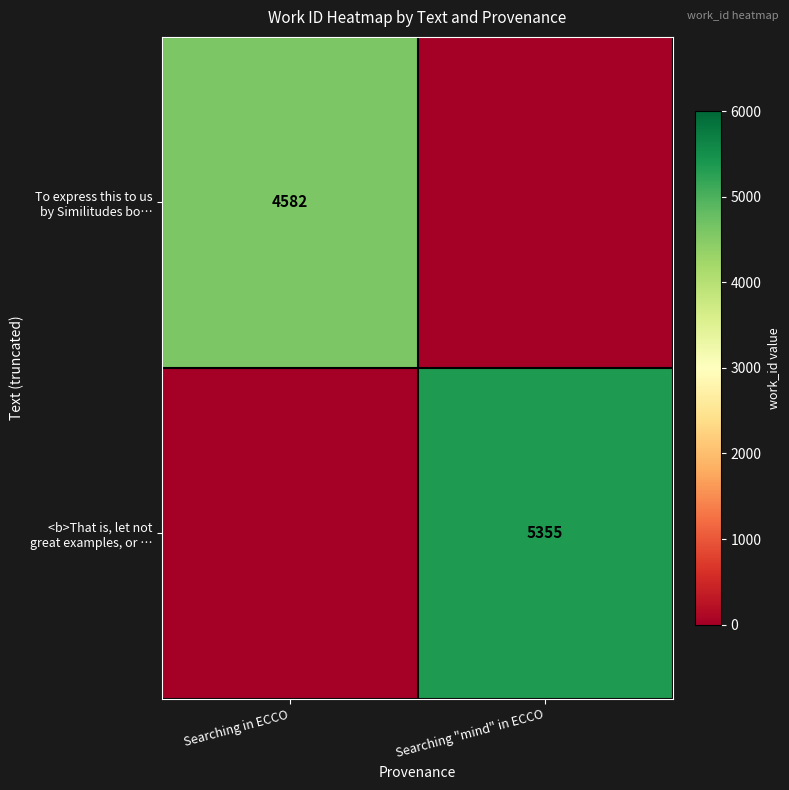

List the series in order of their peak value, highest first.

<b>That is, let not great examples, or …, To express this to us by Similitudes bo…